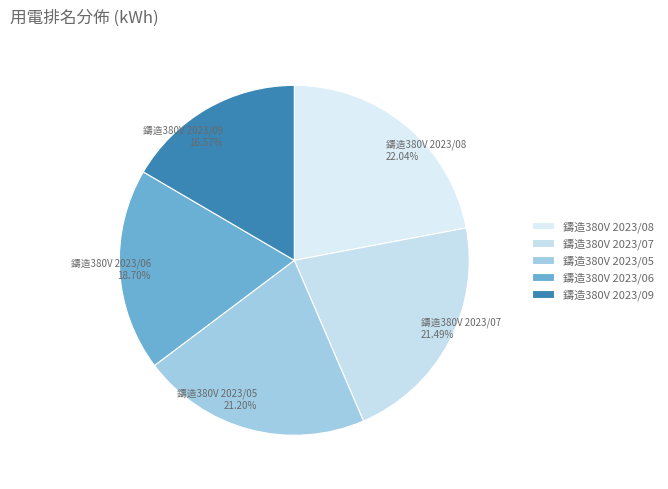

What percentage do 鑄造380V 2023/08 and 鑄造380V 2023/09 together represent?

38.6%